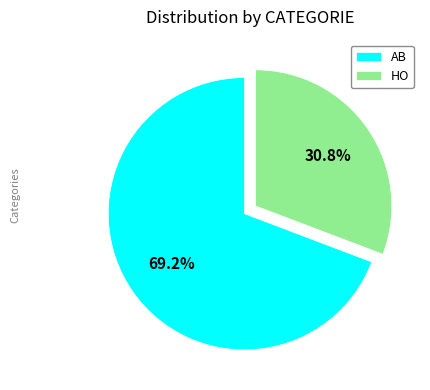

The HO slice represents 38% of the pie. True or false?

False